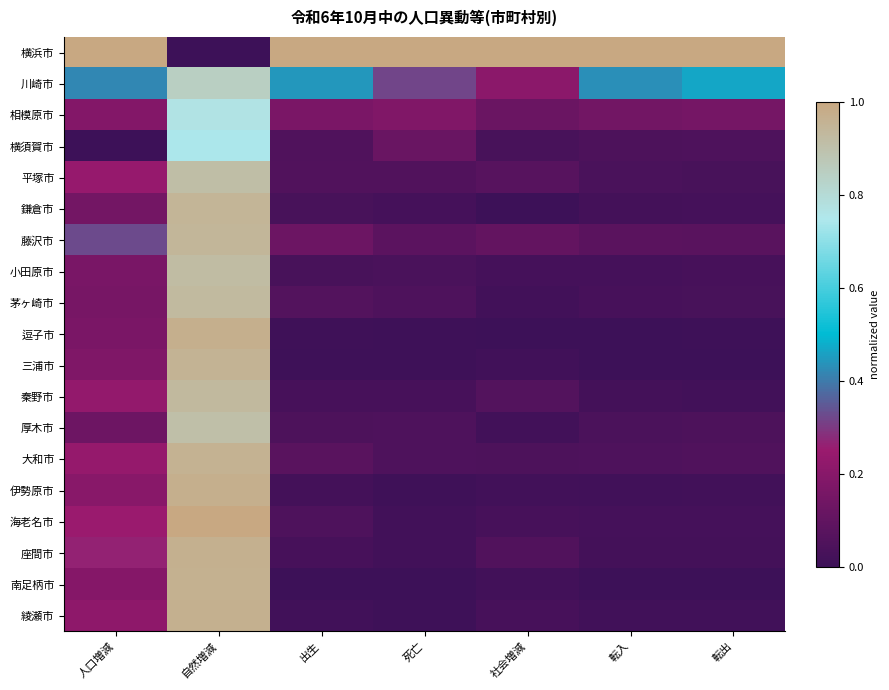

Which category has the lowest value across all series?

自然増減